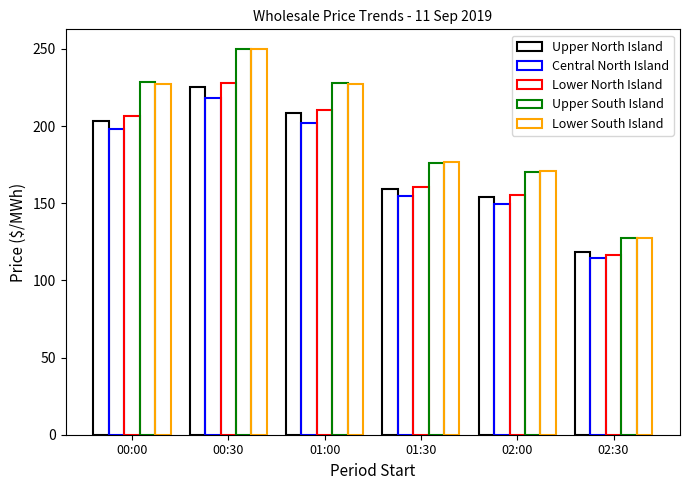

What is the average value of the Upper North Island series?

178.1